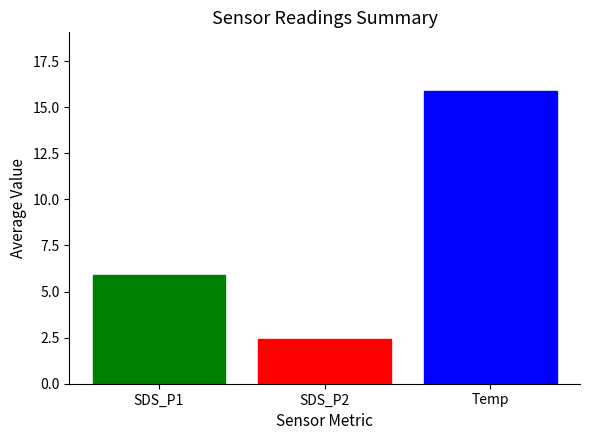

How many bars are there in each group?

3